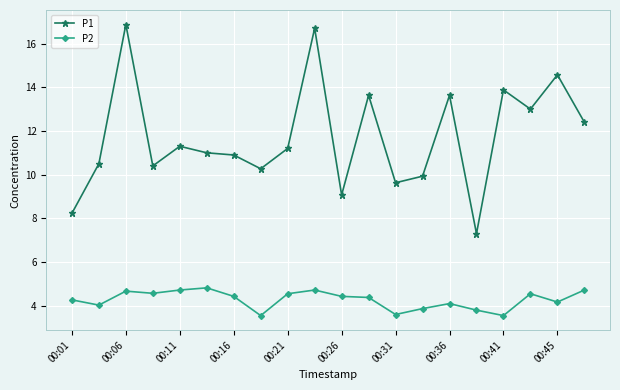

True or false: P1 has more than 2 points higher than both neighbors.

True